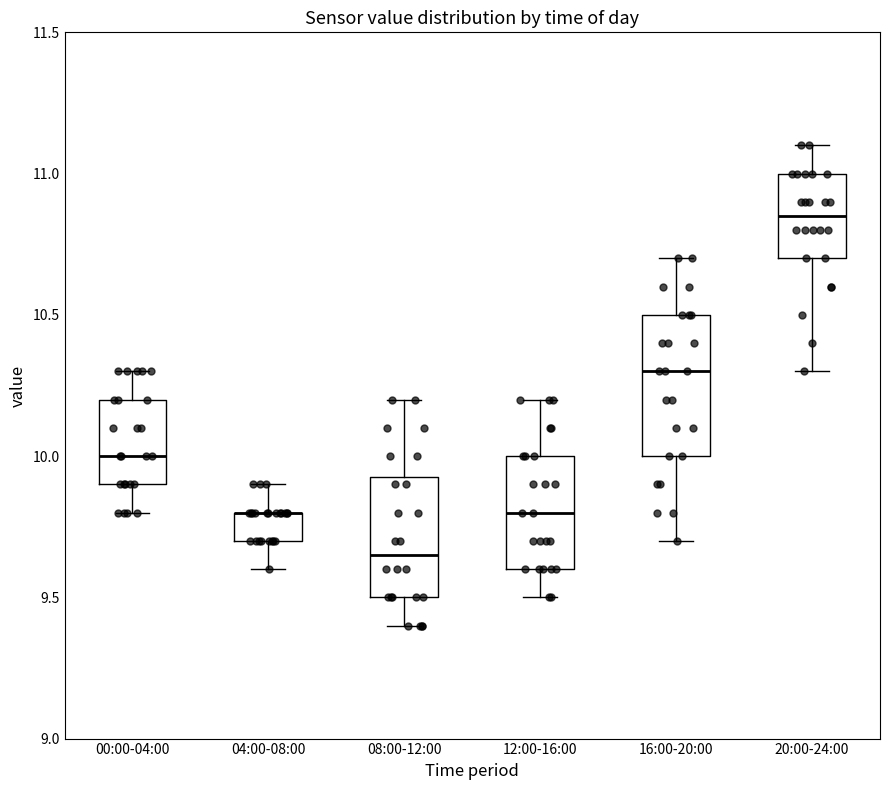

Where does the upper whisker of the box for 20:00-24:00 end on the y-axis? The values are not printed on the chart, so give them approximately, as read against the axis.

11.10